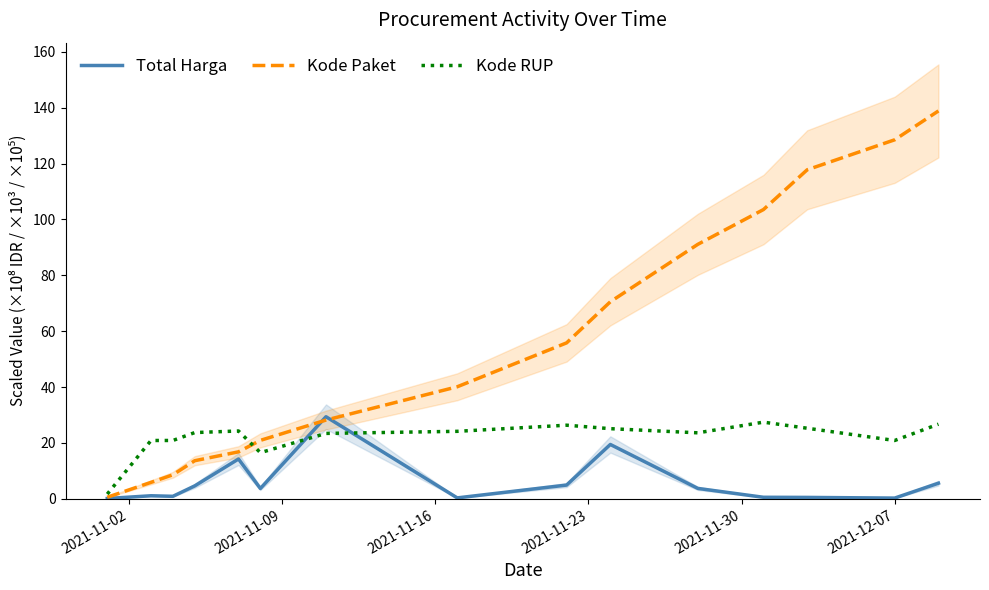

What is the maximum value for Total Harga?

29.4